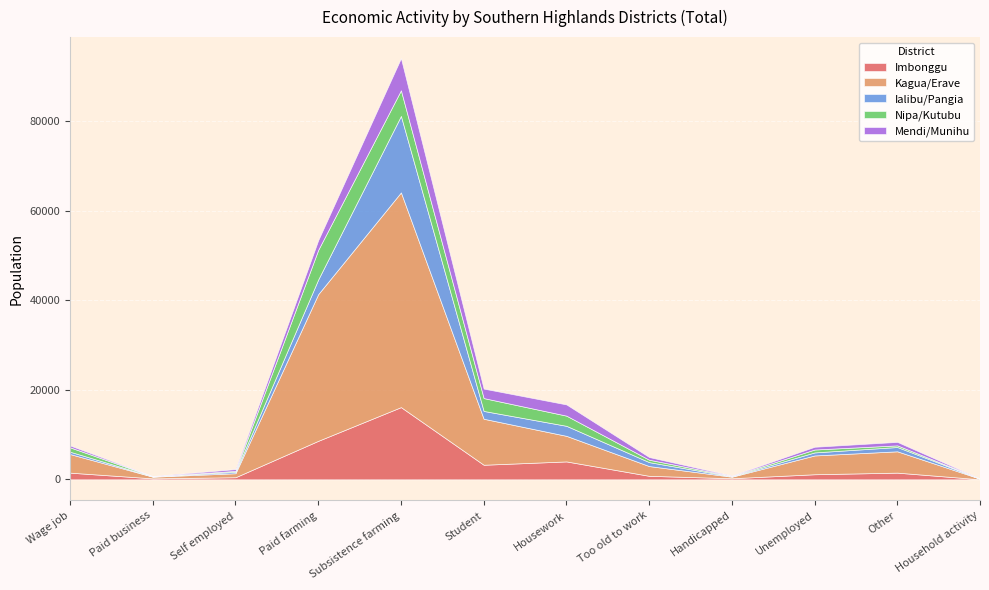

The Imbonggu series shows 11139 at Subsistence farming. True or false?

False